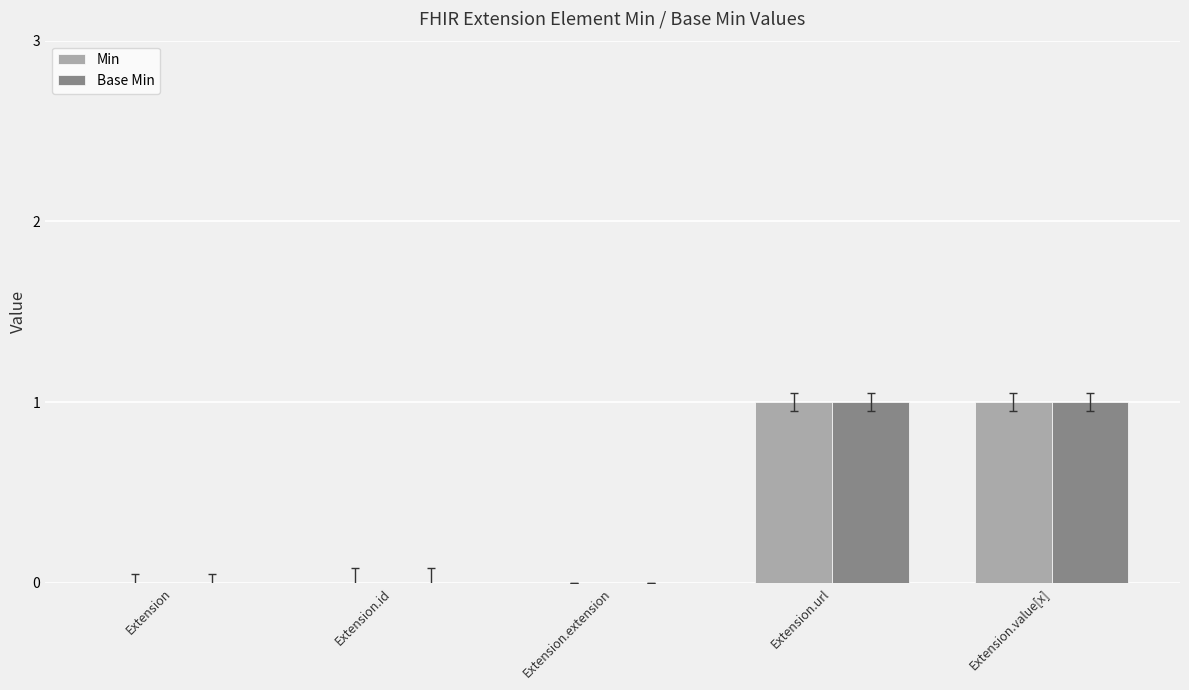

Reading left to right, list all the values displayed in this chart.

Min: Extension=0	Extension.id=0	Extension.extension=0	Extension.url=1	Extension.value[x]=1
Base Min: Extension=0	Extension.id=0	Extension.extension=0	Extension.url=1	Extension.value[x]=1